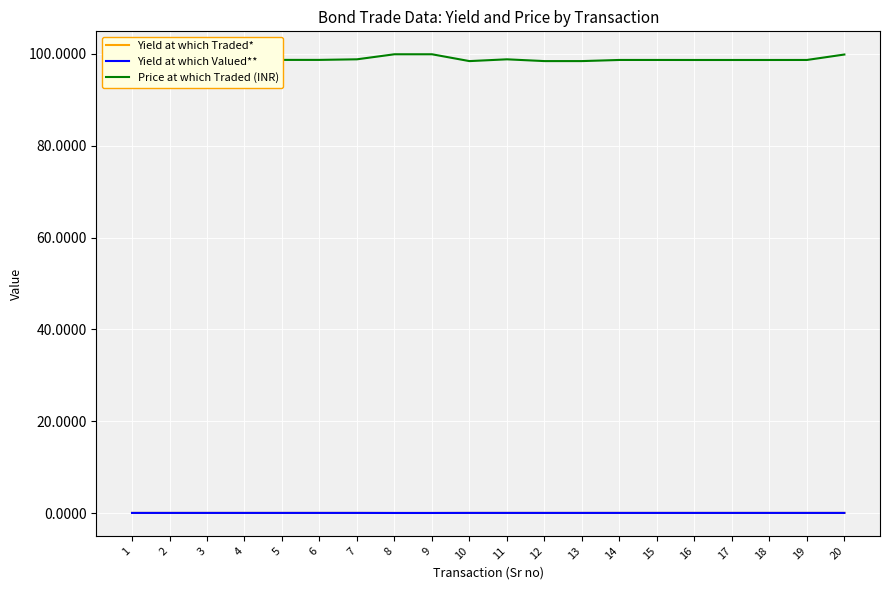

The Price at which Traded (INR) series shows 27.3 at 5. True or false?

False